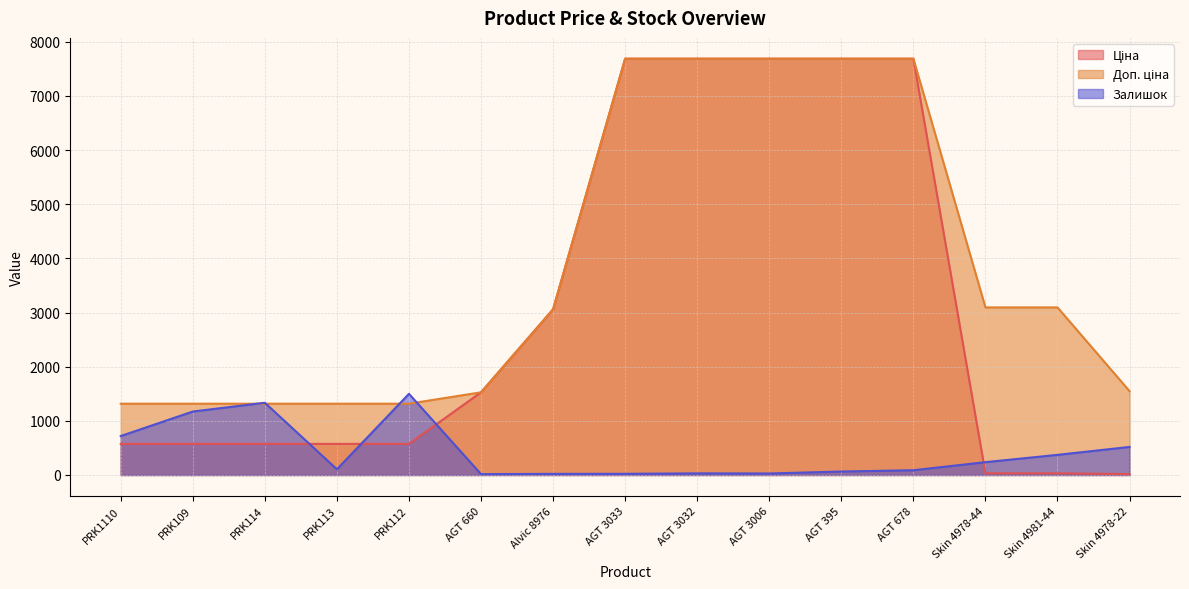

True or false: Залишок and Ціна cross at least once.

True